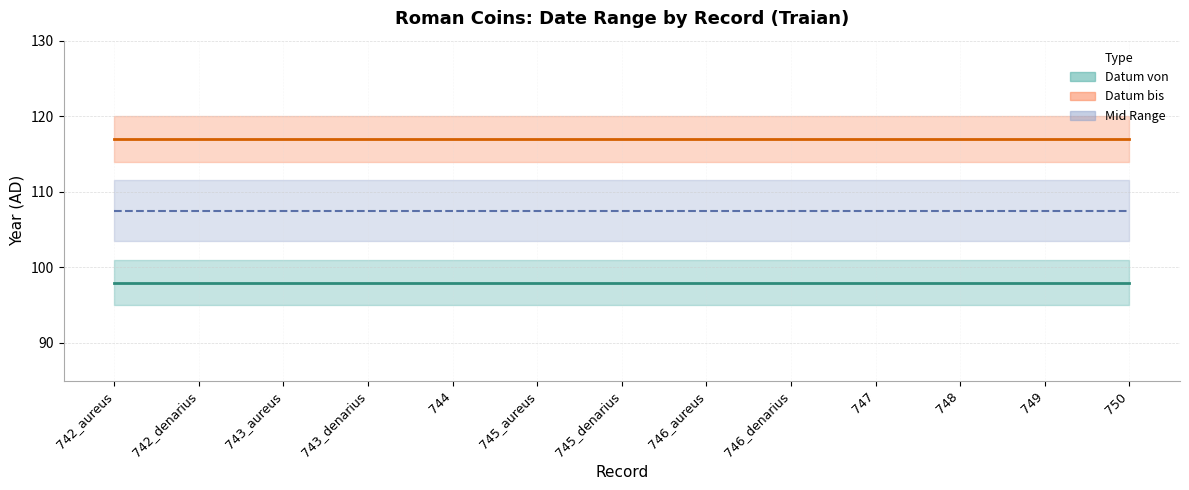

True or false: Datum bis and Datum von cross at least once.

False